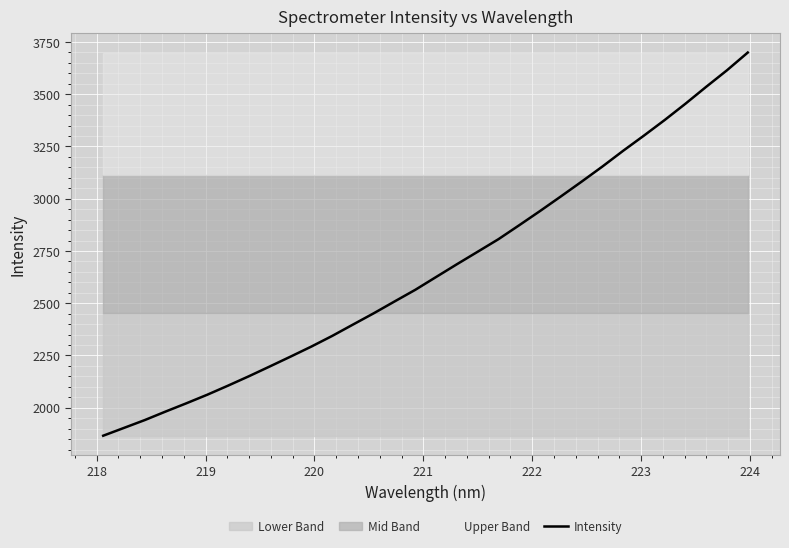

What is the lowest value of the Intensity series?

1866.2